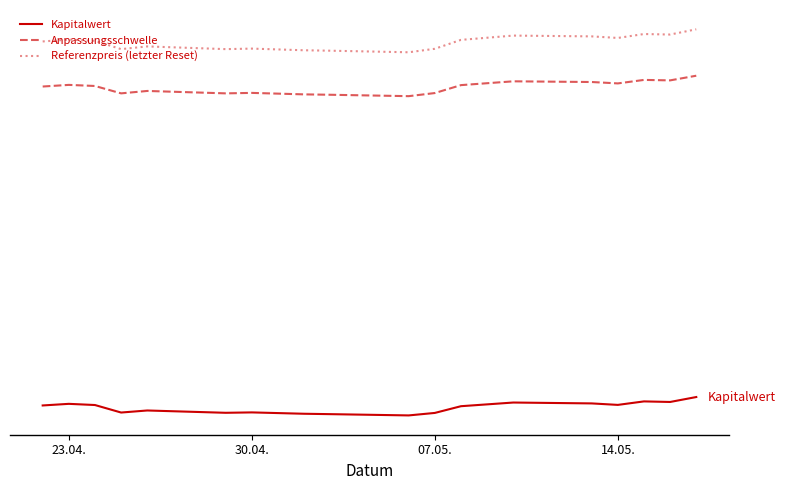

Does the chart have visible grid lines?

No